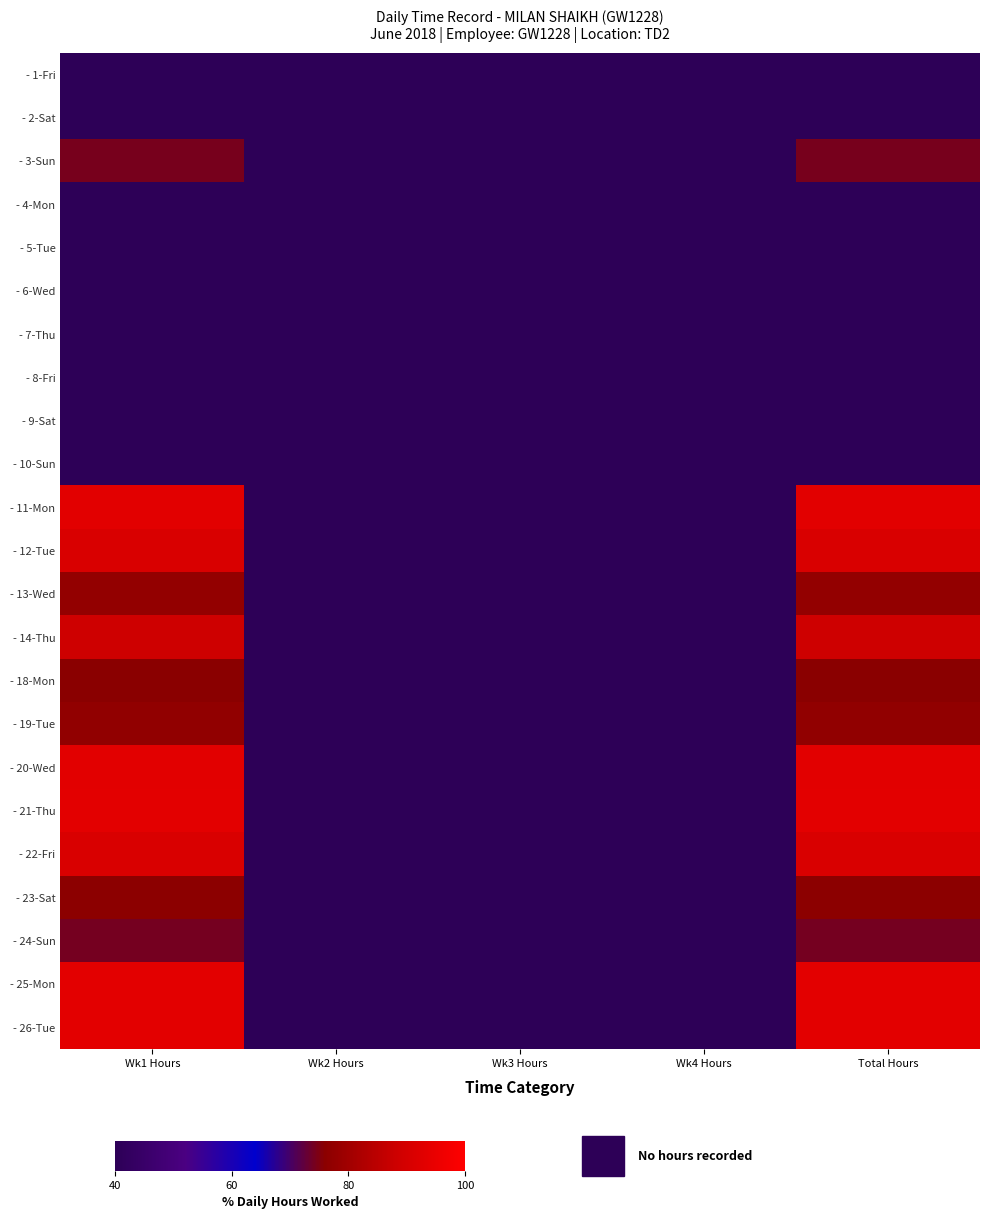

Between Wk4 Hours and Wk2 Hours, which is larger?

Wk2 Hours